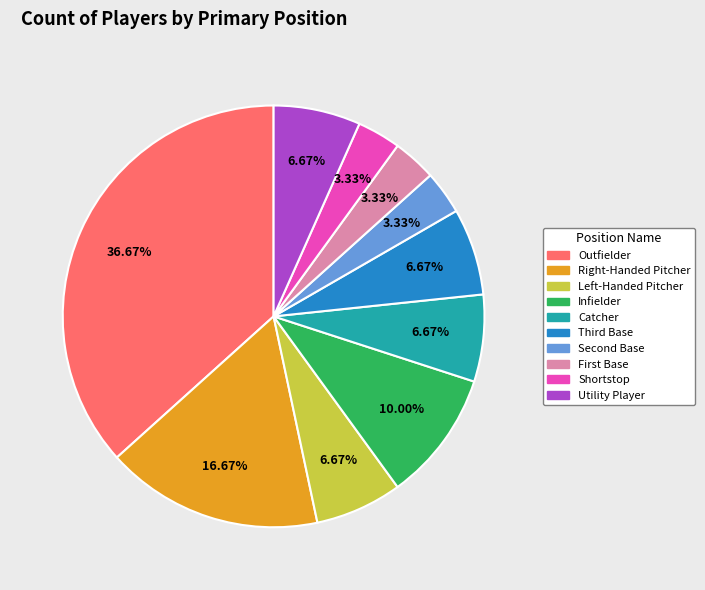

The Utility Player slice represents 7% of the pie. True or false?

True